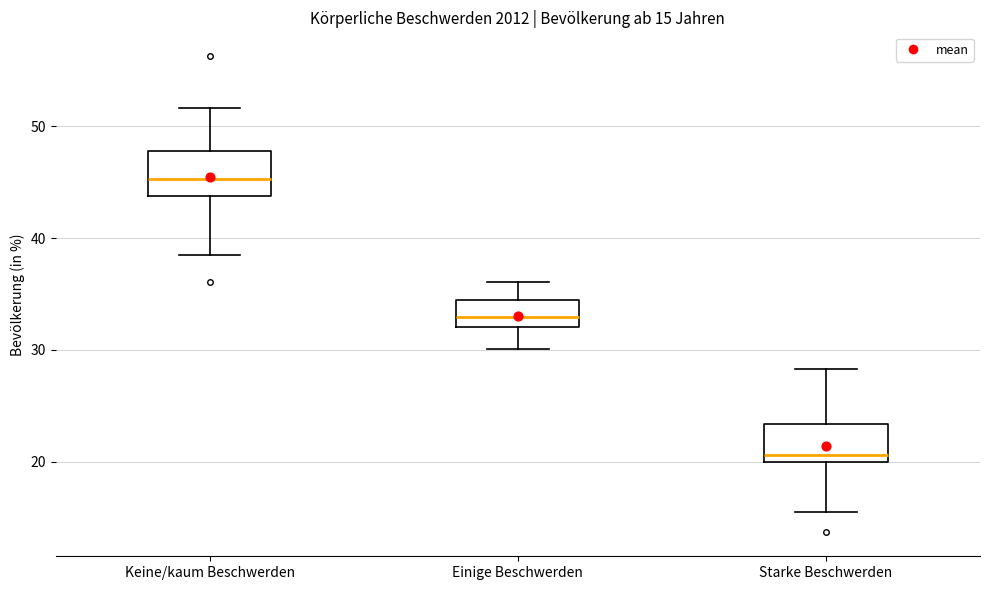

Which box's median line is the highest?

Keine/kaum Beschwerden